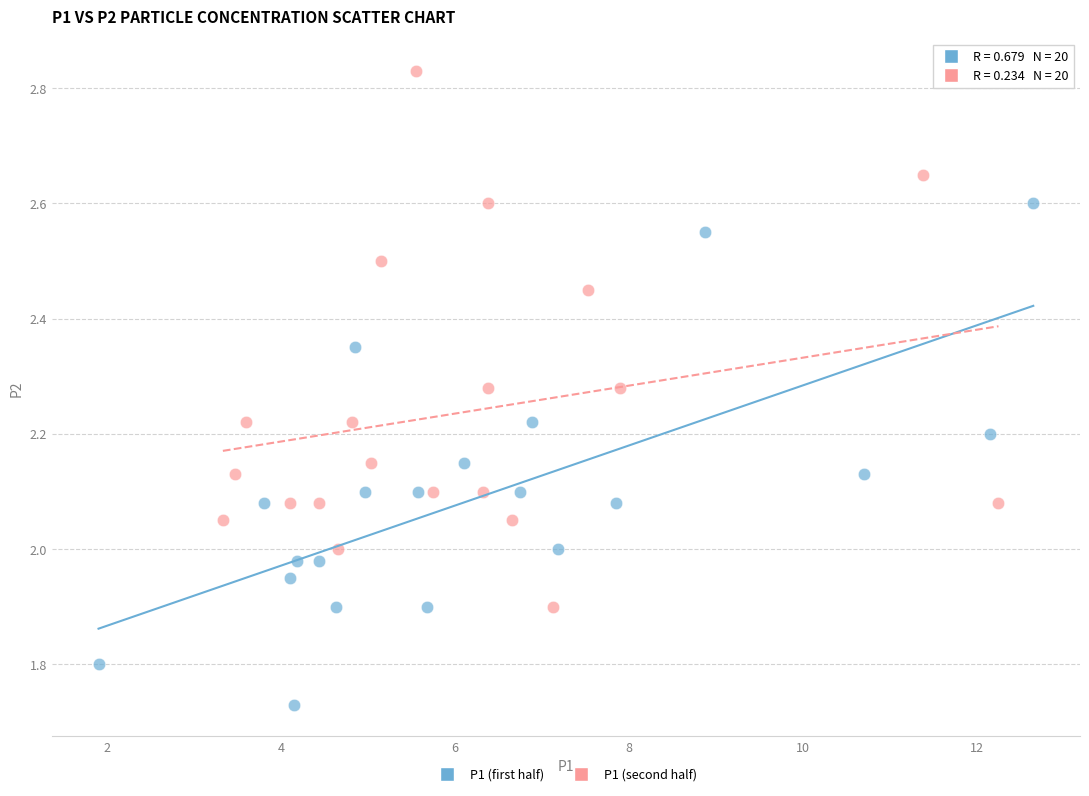

What are all the series names shown in the legend?

P1 (first half), P1 (second half)